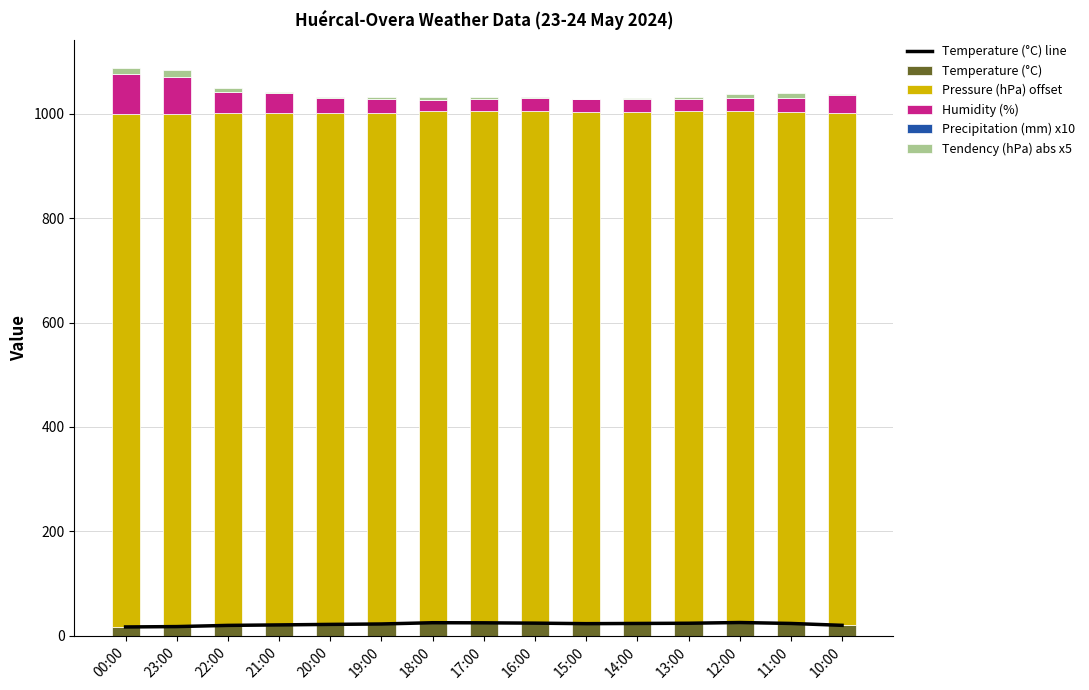

What is the difference between the maximum and minimum values in the Temperature (°C) line series?

8.5